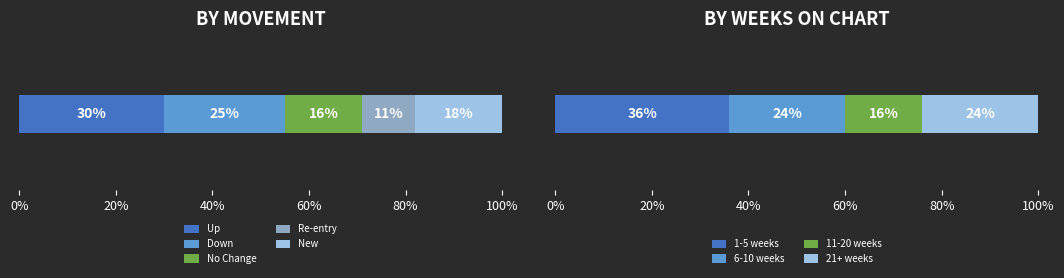

What is the spread (max minus min) of values at count?

16.0